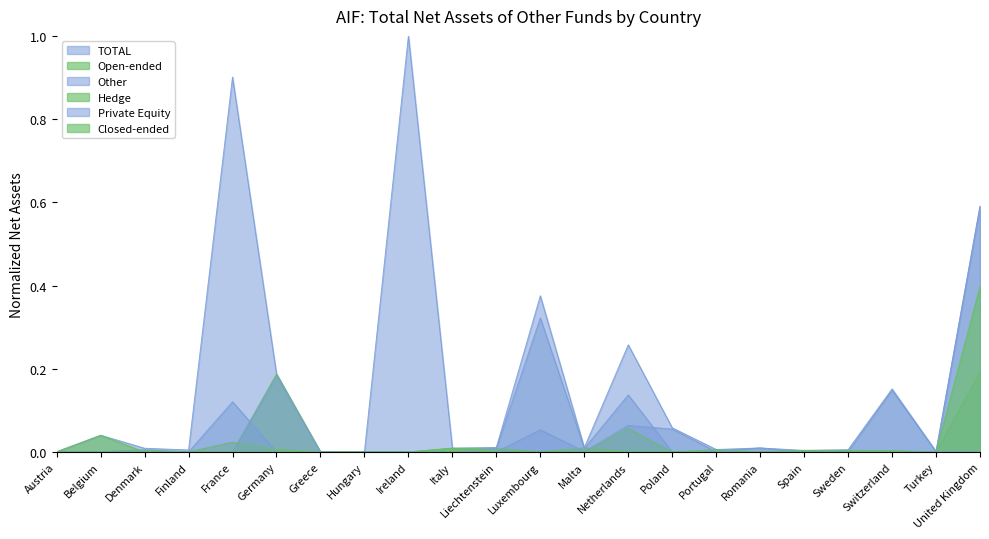

Does the chart display data point markers on the line(s)?

No